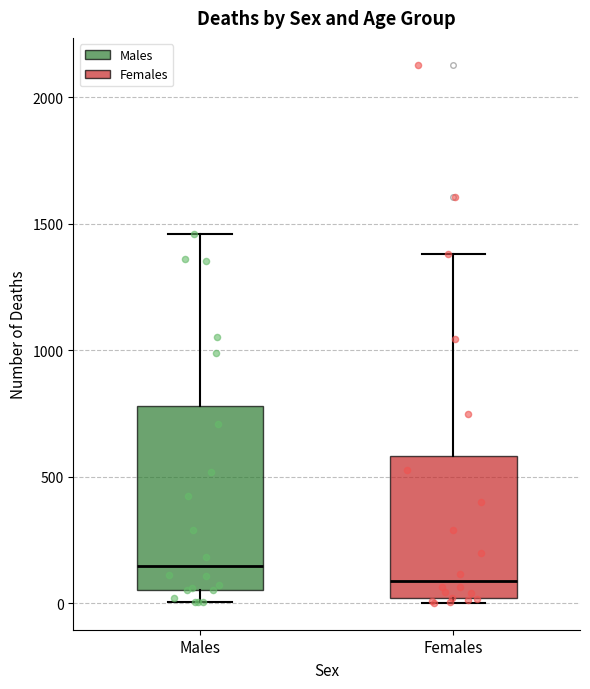

Which box's median line is the highest?

Males